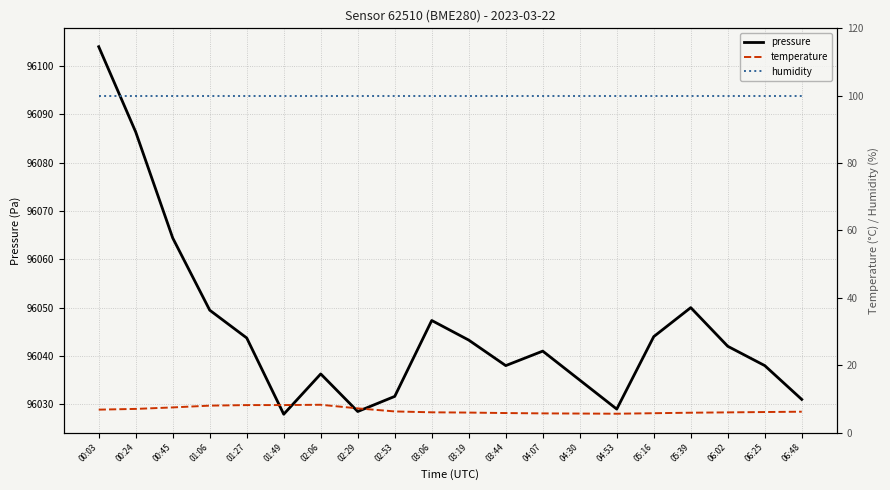

Read the humidity value at 04:30.

100.0